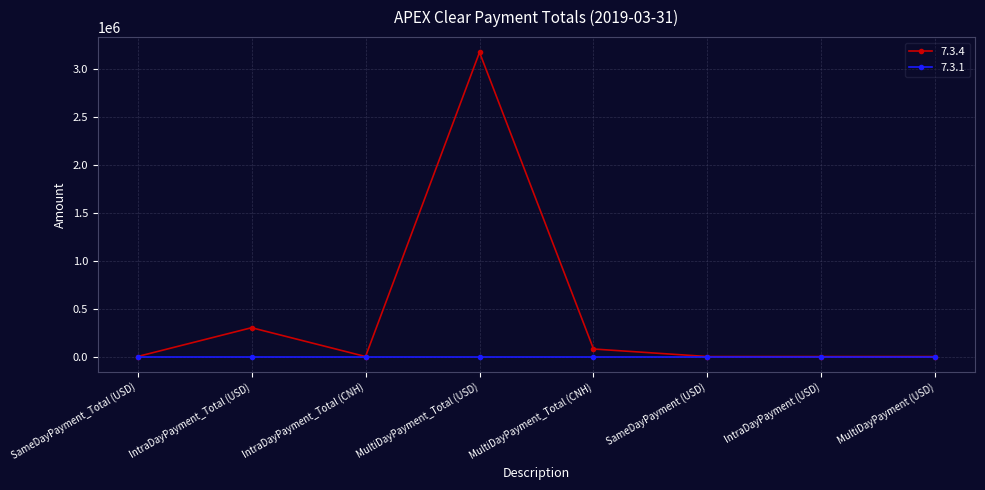

Rank the series by their average value, from highest to lowest.

7.3.4, 7.3.1